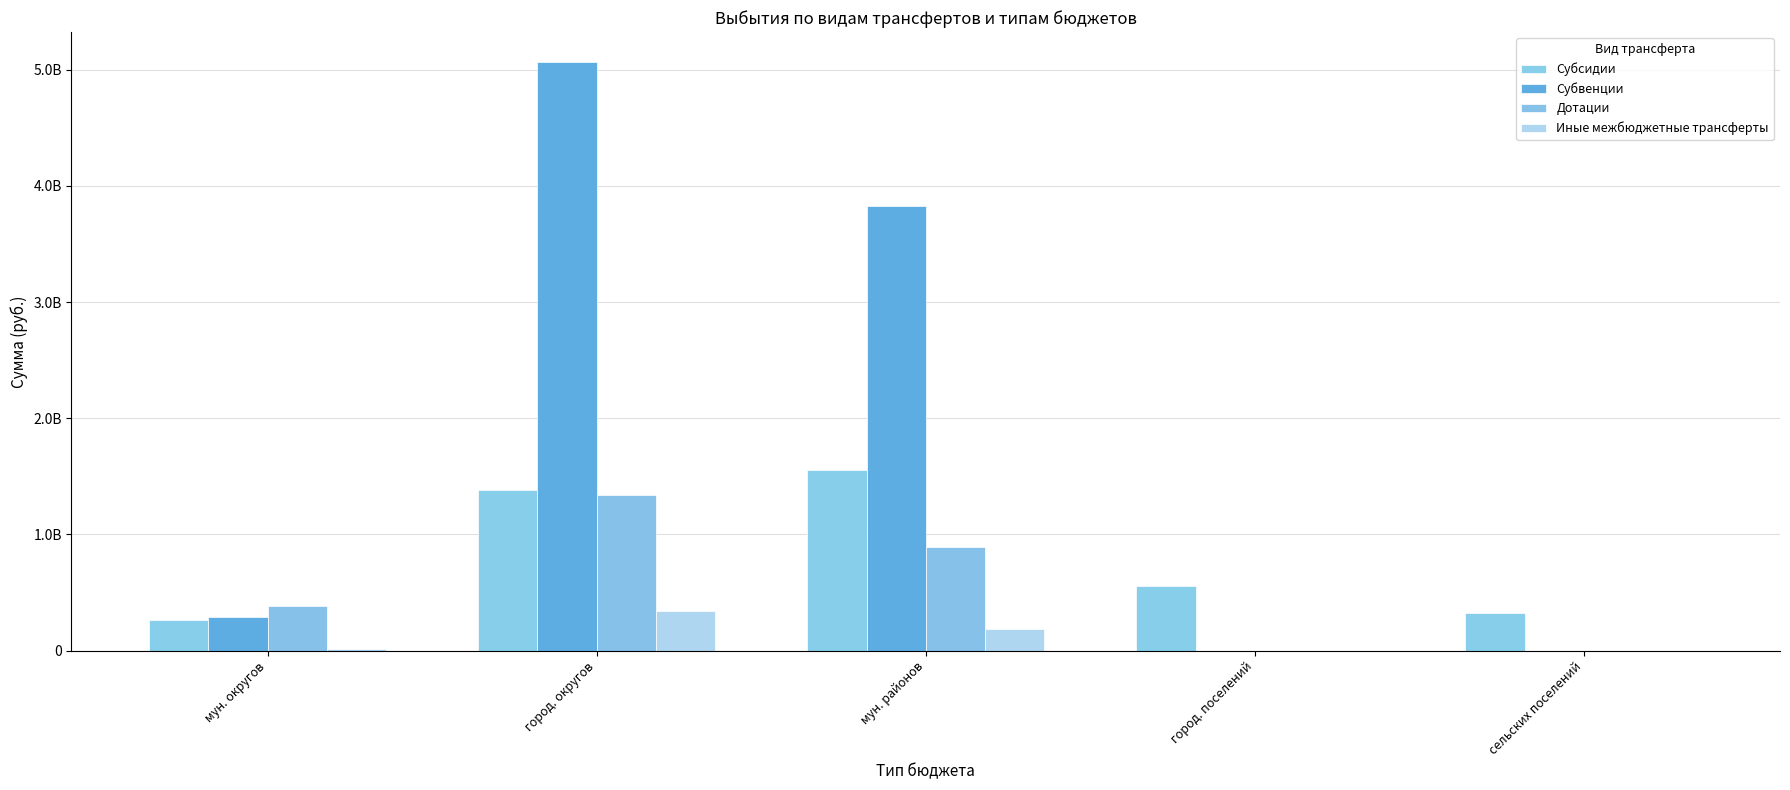

What is the difference between the Субсидии values at сельских поселений and мун. округов?

59097458.6